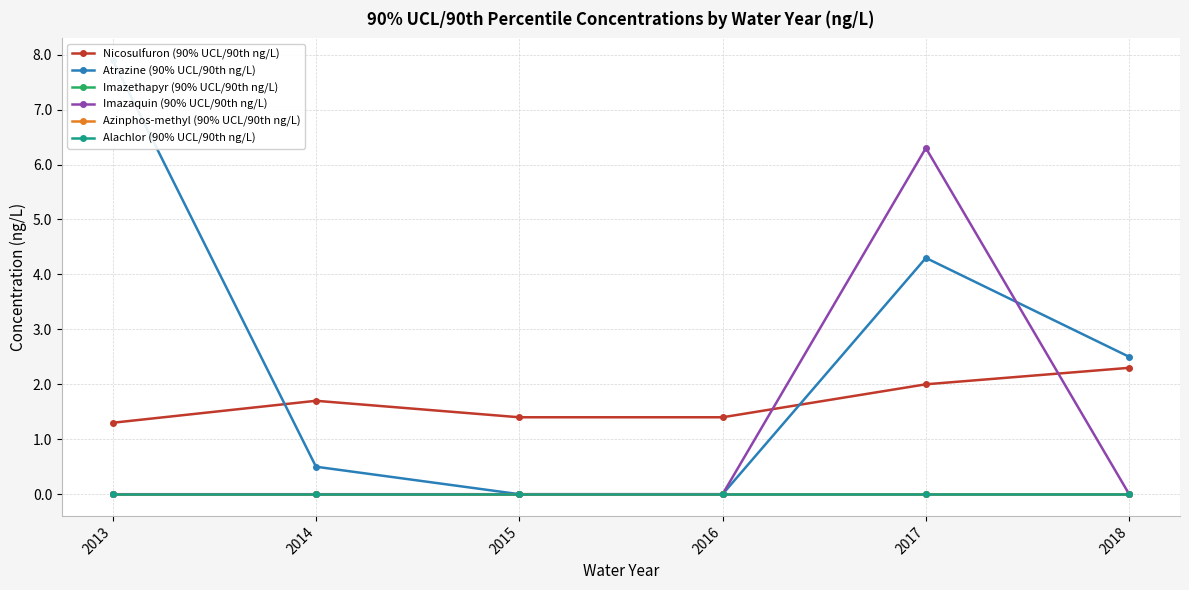

At how many categories does at least one series exceed 5?

2